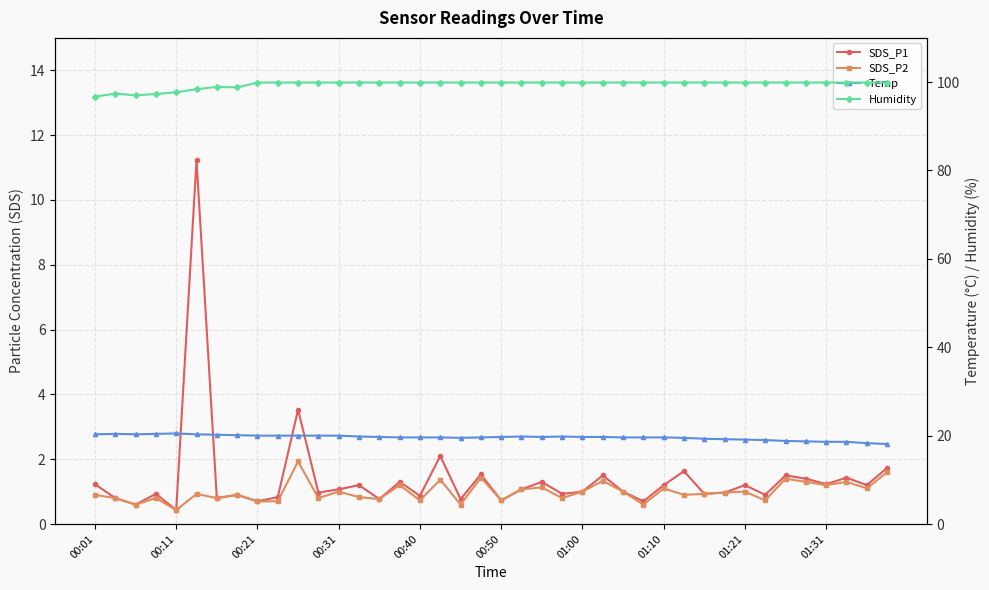

Which has a higher value, 11 or 00:50?

00:50